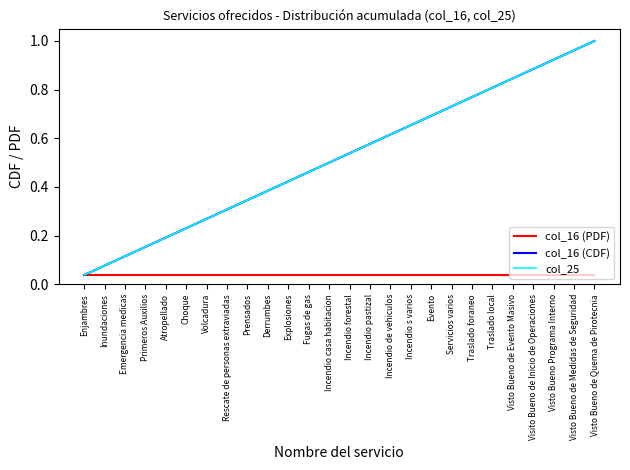

Is this an area chart (filled region under the line)?

No